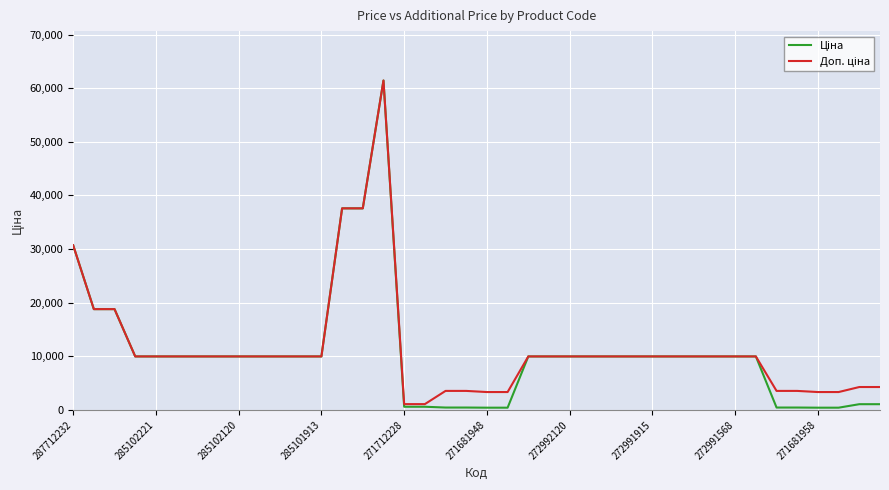

What is the greatest value displayed?

61434.3